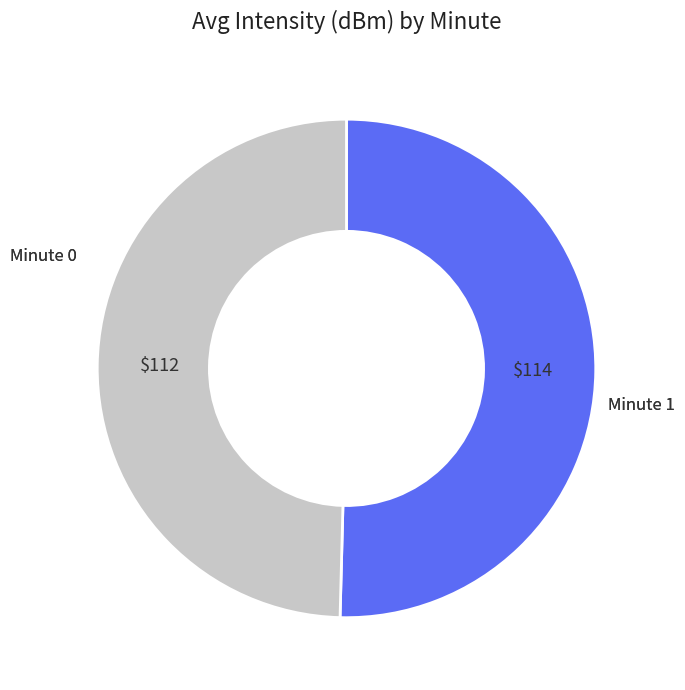

How many slices are in this pie chart?

2